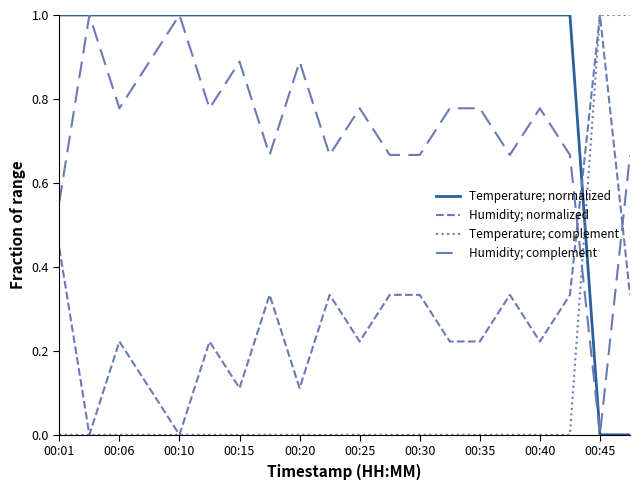

Does the chart have visible grid lines?

No